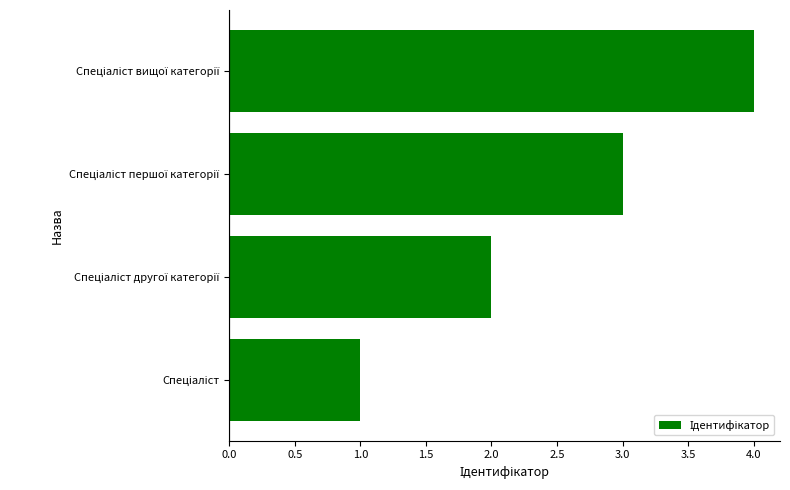

What is the maximum value shown in the chart?

4